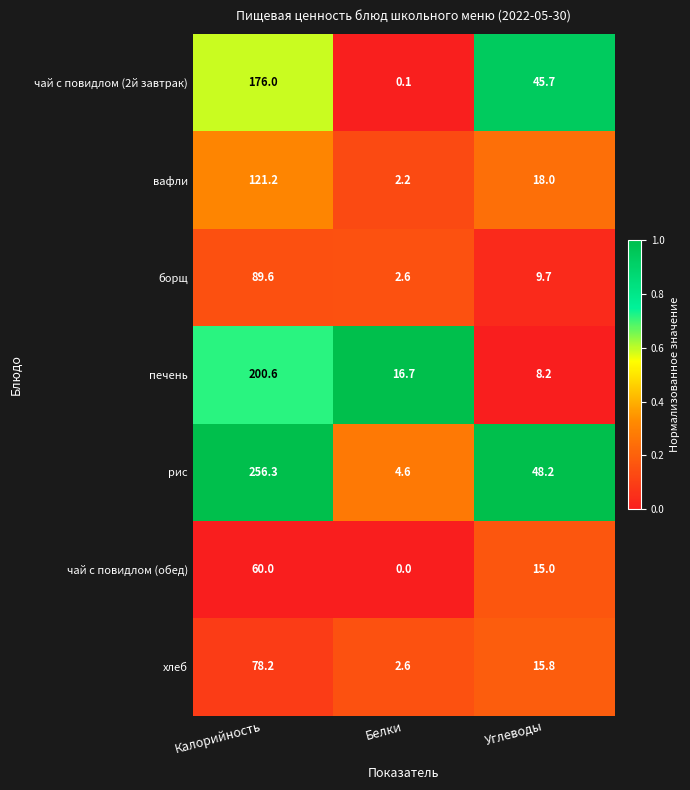

Which series has the largest total across all categories?

рис